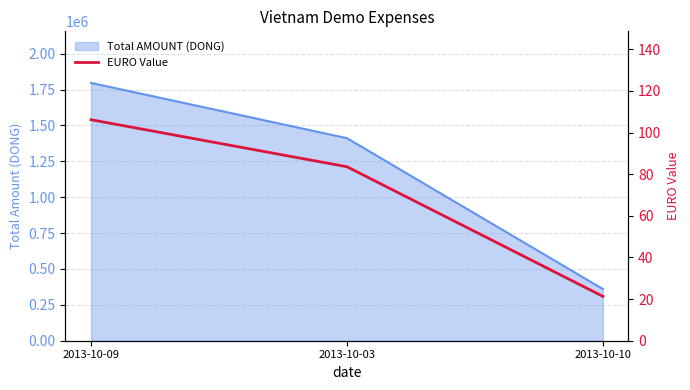

What is the difference between the maximum and minimum values?

84.8